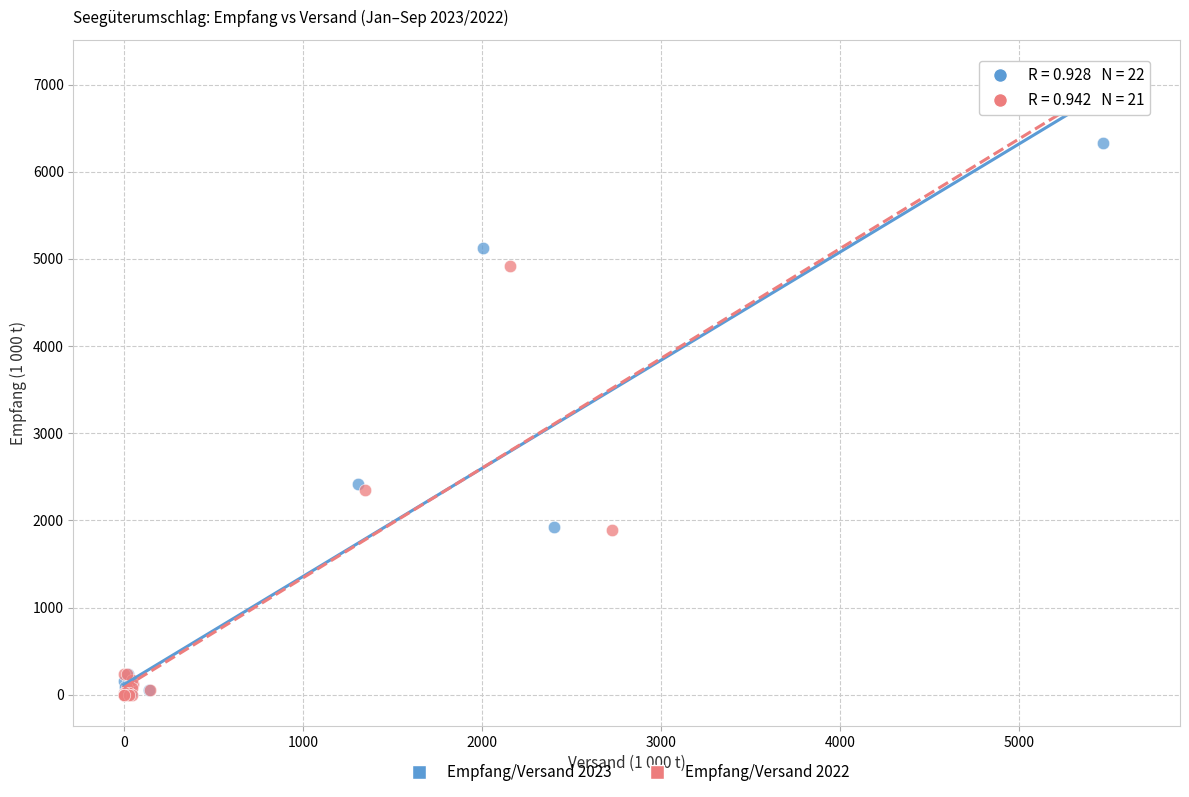

Which series reaches the maximum Y coordinate?

Empfang/Versand 2022